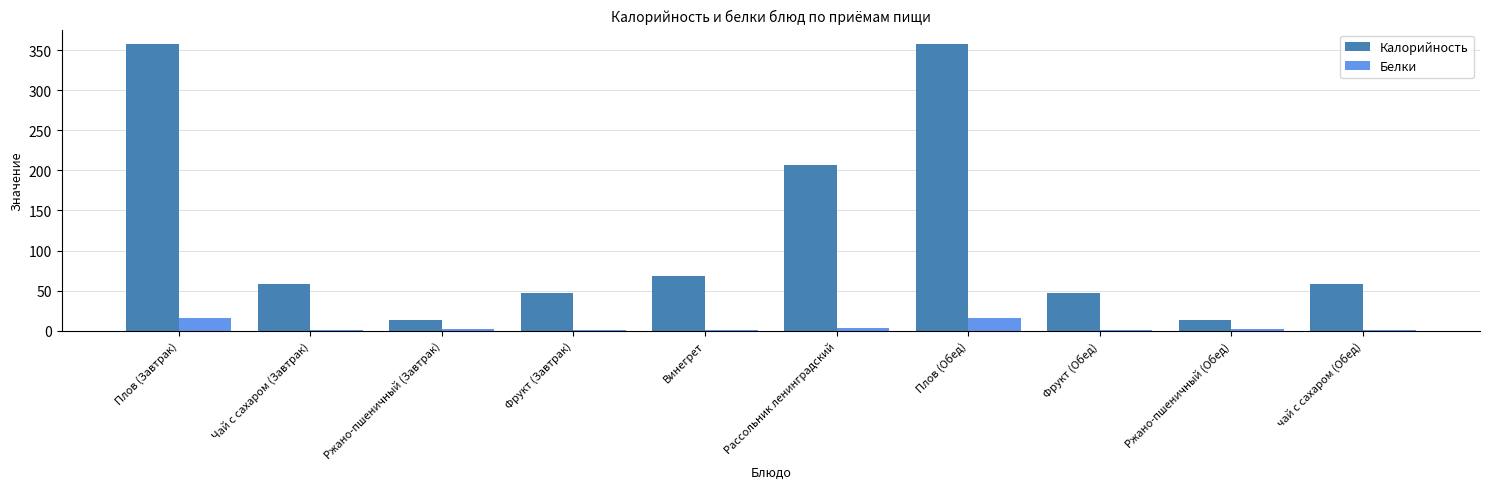

What is the difference between the Калорийность values at чай с сахаром (Обед) and Плов (Обед)?

300.0